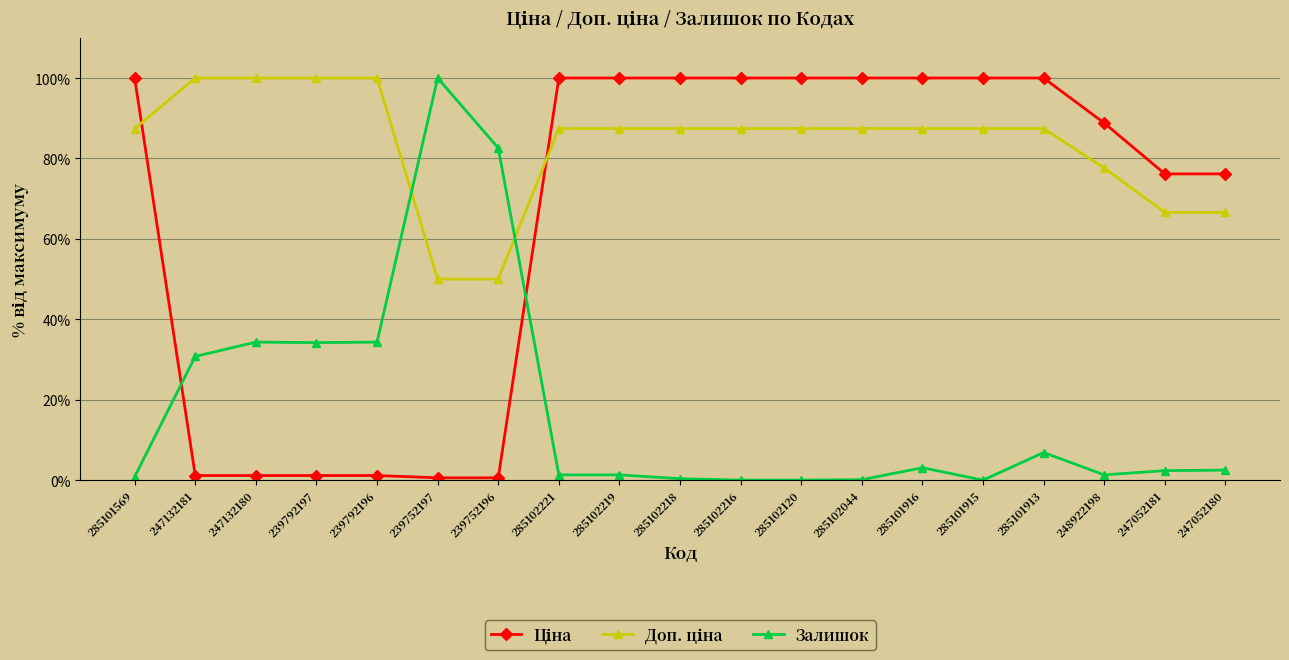

What is the total value across all series at 285102221?

188.7